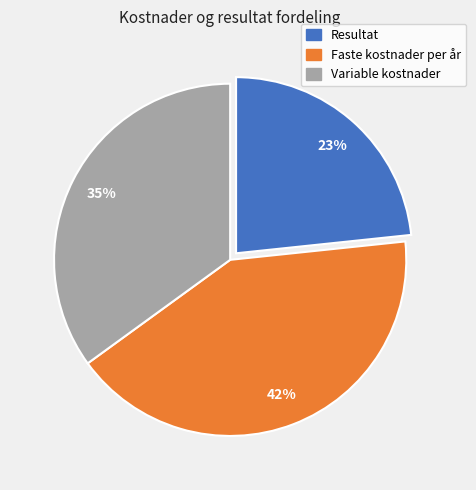

Does any single category account for the majority?

No